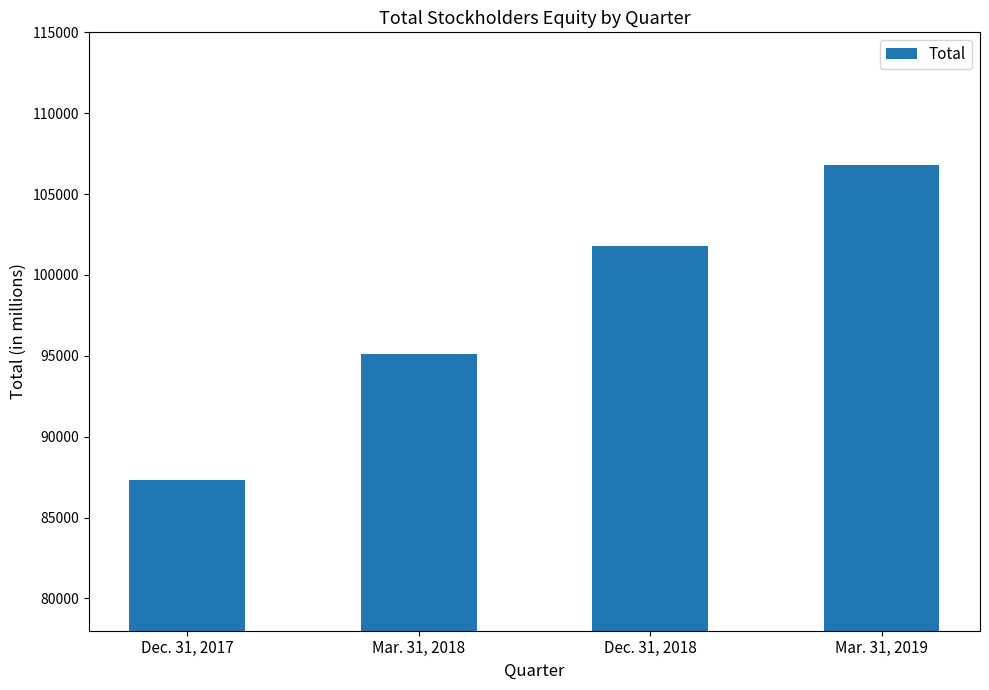

How many categories are shown in the chart?

4